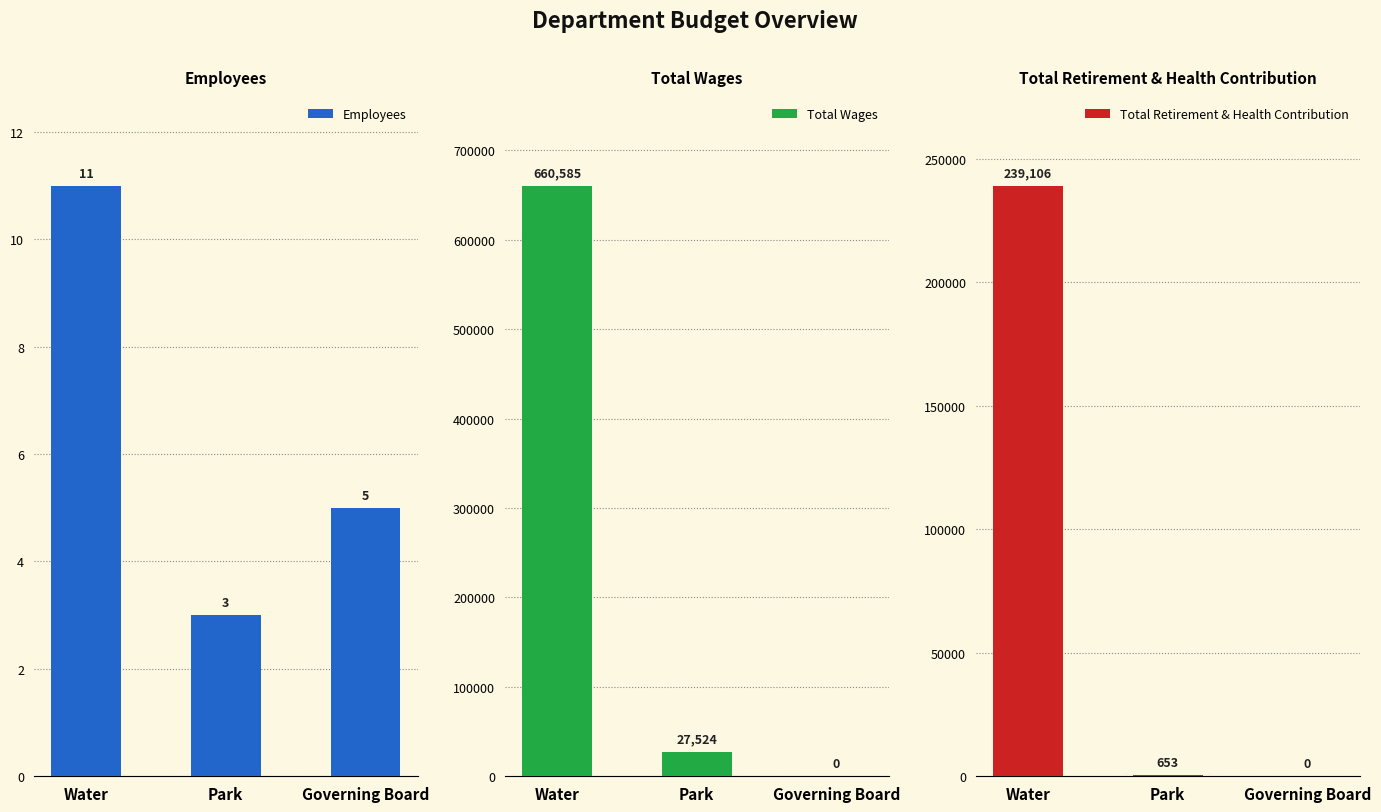

Rank the categories by Employees value from highest to lowest.

Water, Governing Board, Park